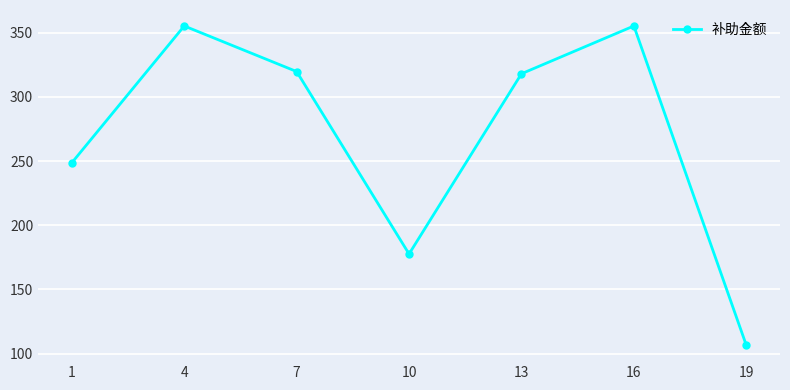

What is the difference between the maximum and minimum values?

248.7